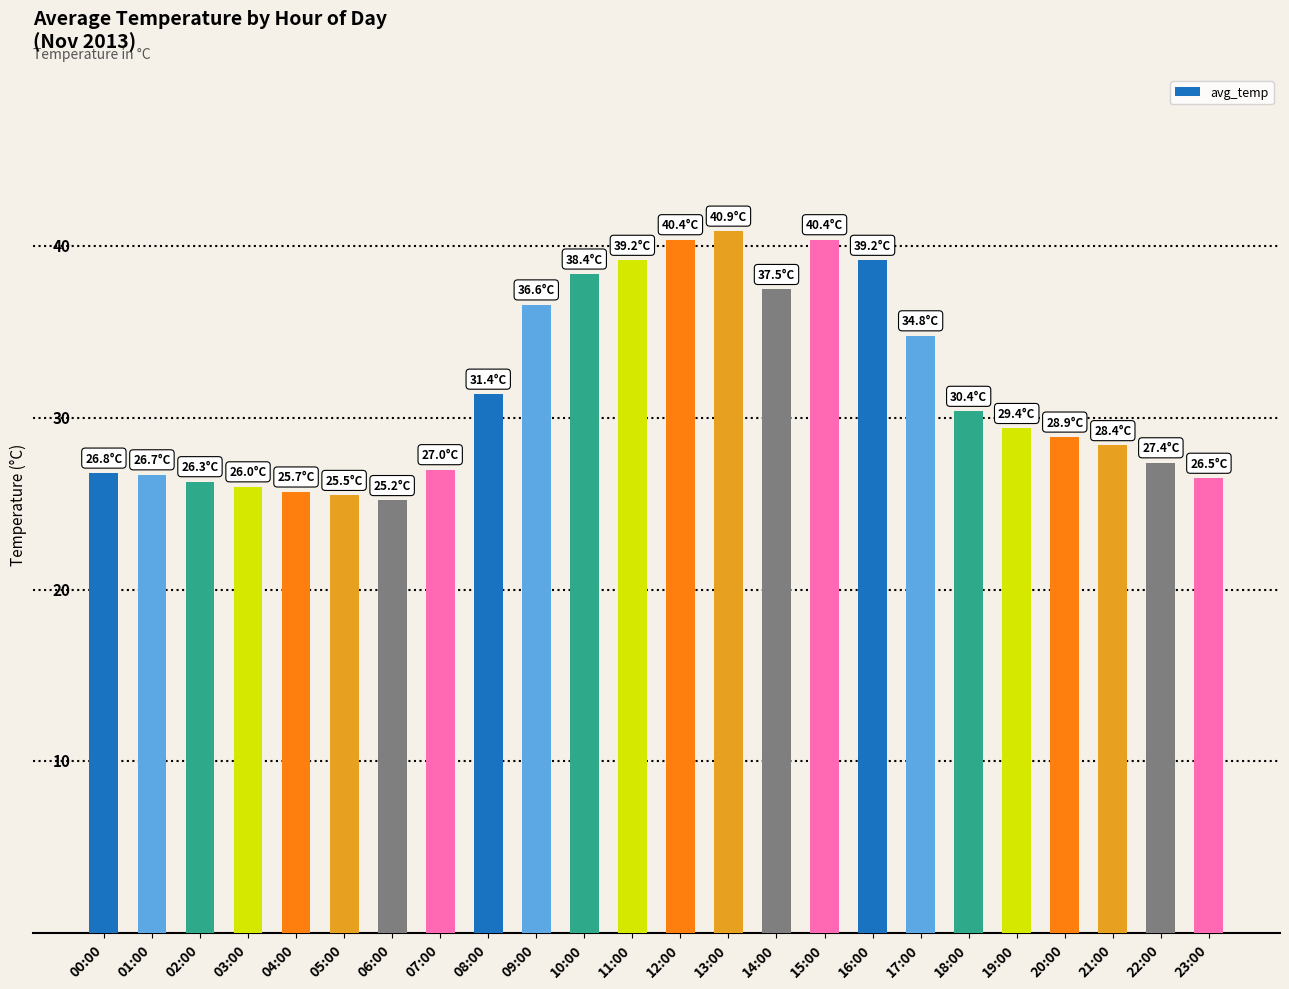

Which label corresponds to the largest value in the chart?

13:00